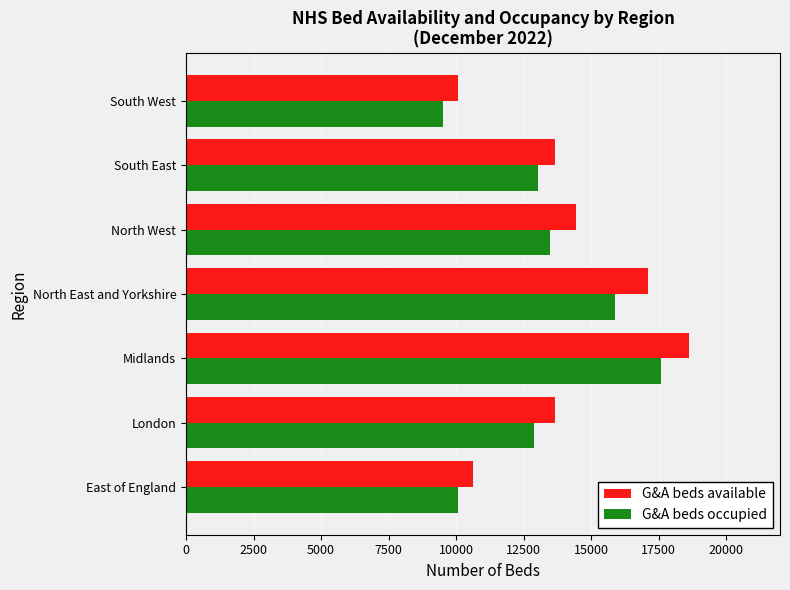

What is the difference between the G&A beds occupied values at South East and East of England?

2972